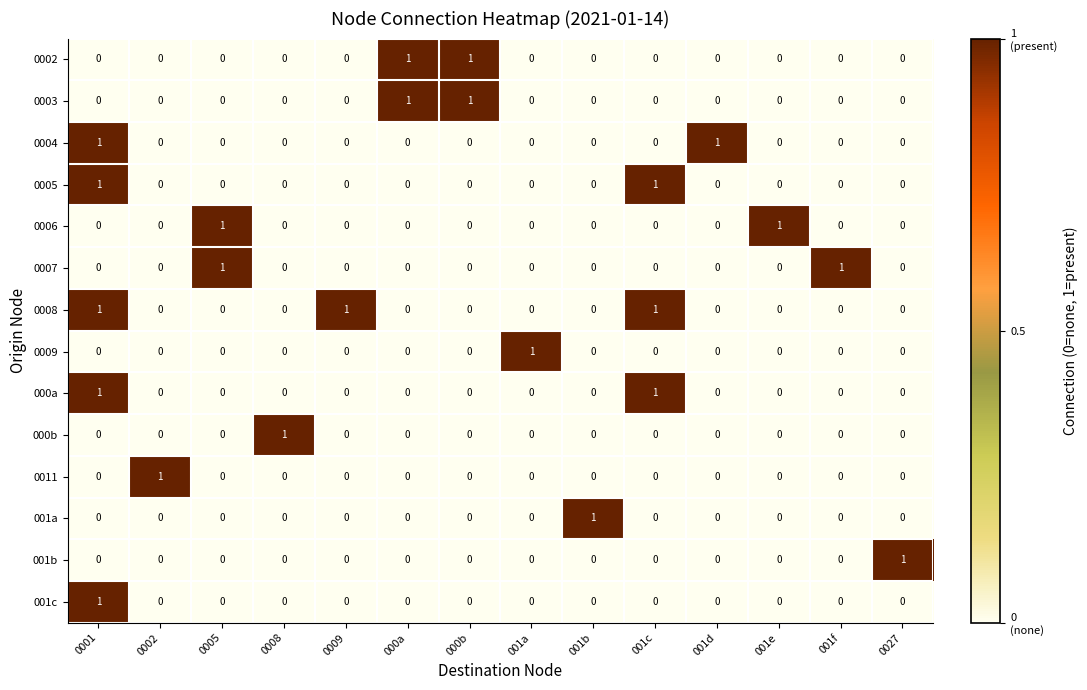

How many 000b values are between 0 and 1?

14